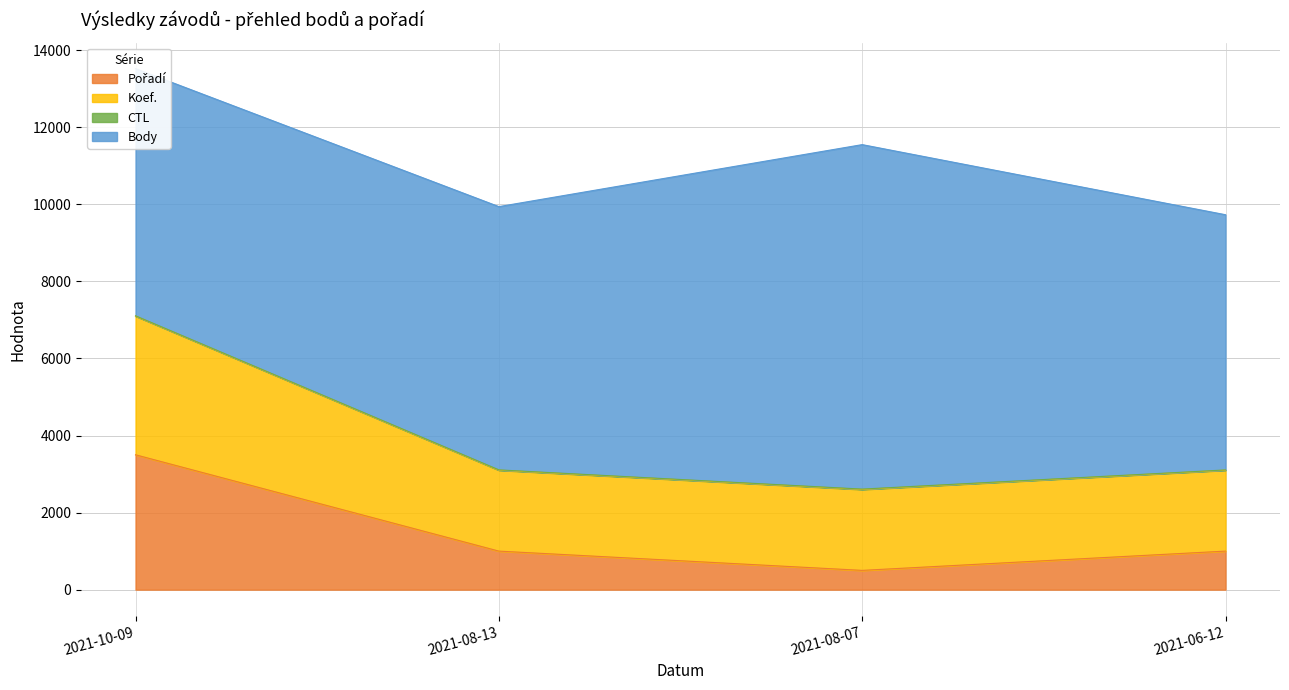

True or false: Pořadí has more than 1 interior local peaks.

False